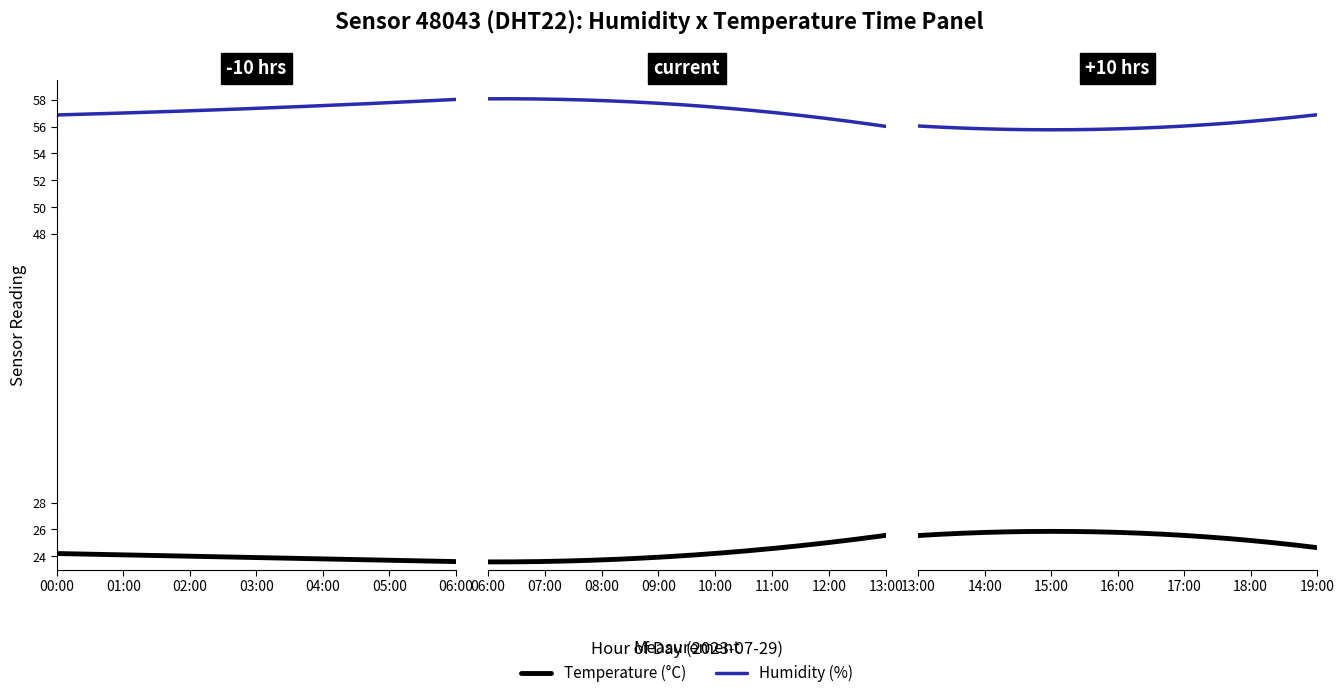

What is the minimum value shown in the chart?

23.6